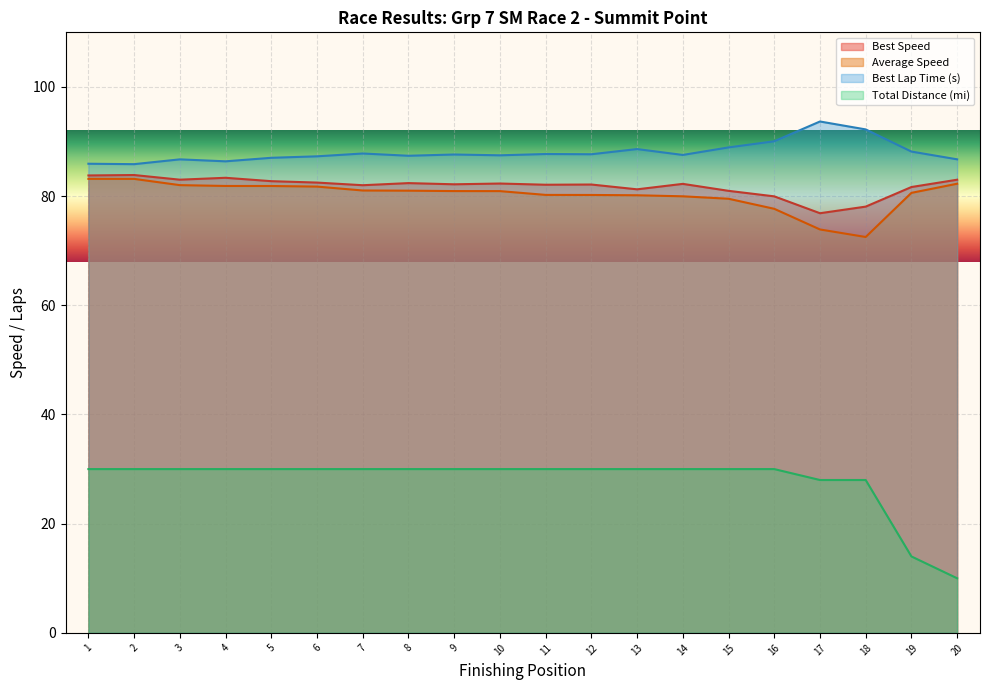

True or false: Best Speed and Total Laps intersect in this chart.

False